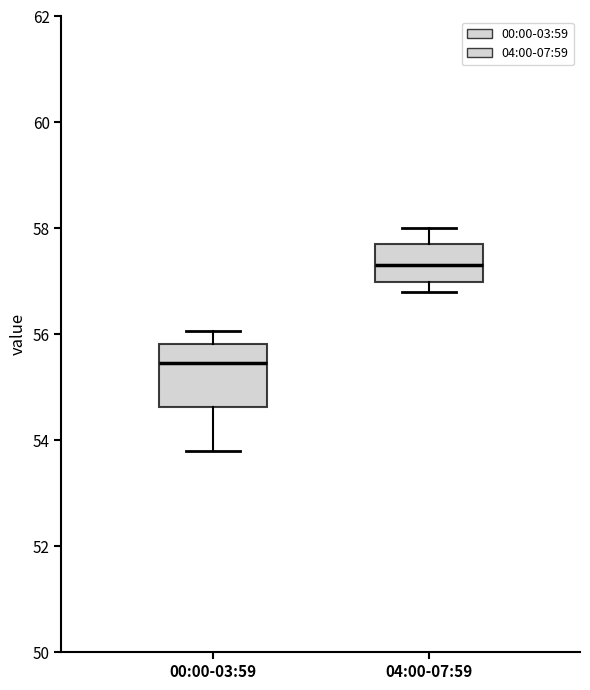

Which box is the tallest, from its lower edge to its upper edge?

00:00-03:59